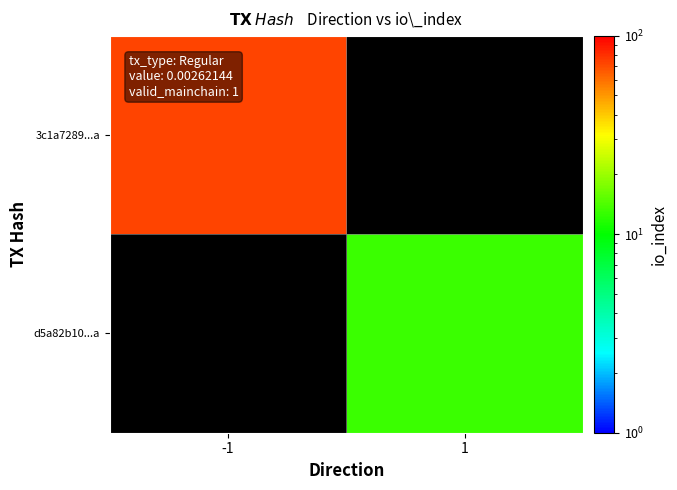

At how many categories does at least one series exceed 19?

1